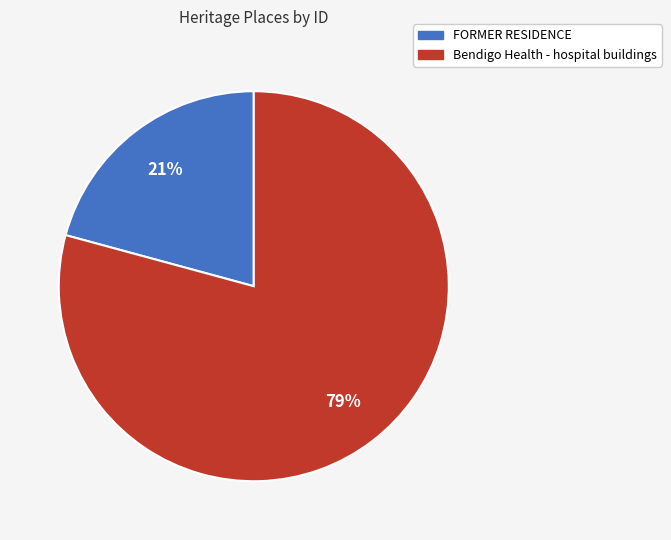

Between FORMER RESIDENCE and Bendigo Health - hospital buildings, which is larger?

Bendigo Health - hospital buildings